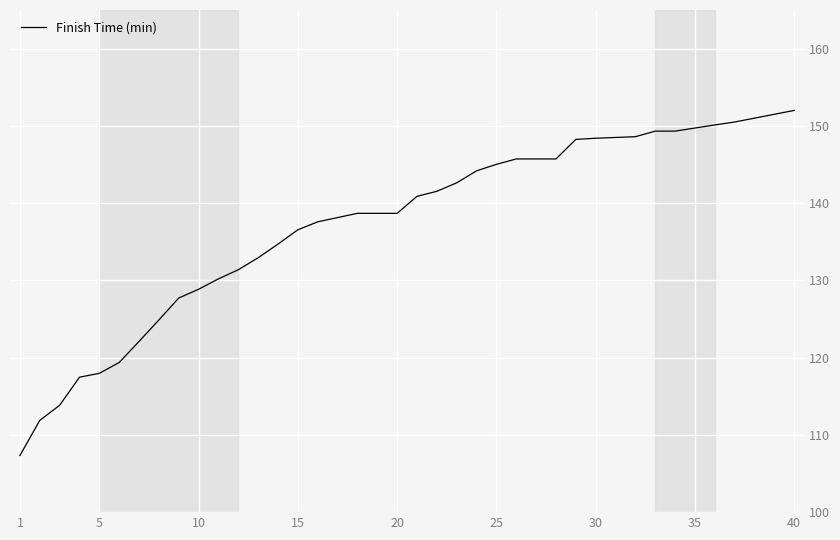

What is the sum of all values?

5497.5